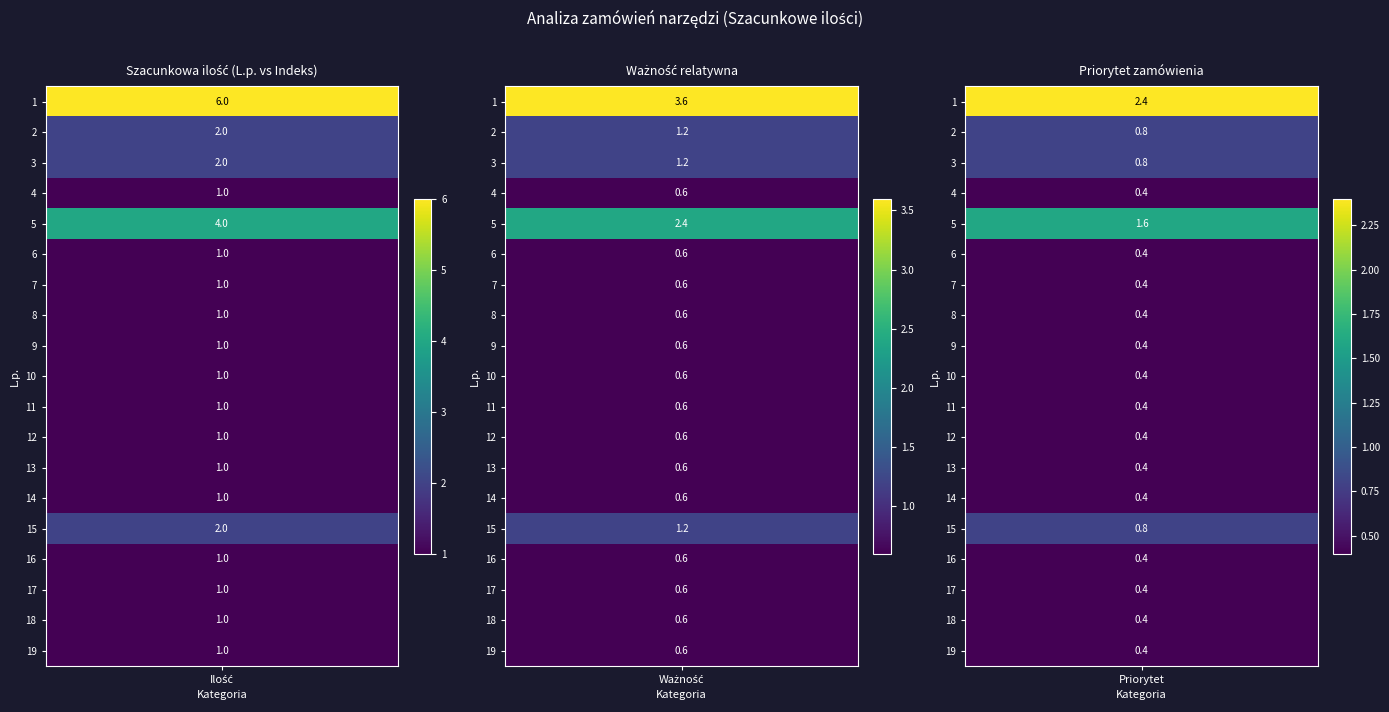

Which series changed the most between 8 and 14?

1